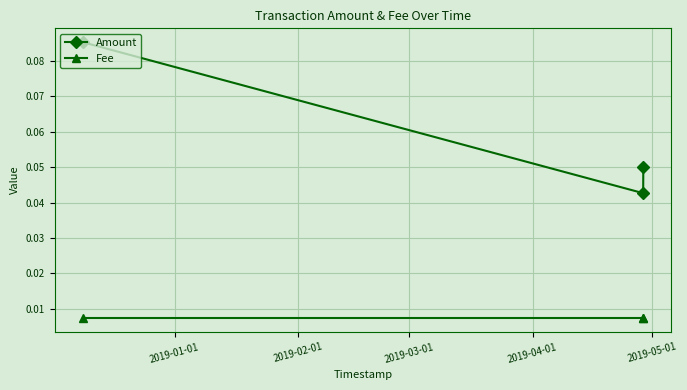

List the series in order of their overall mean, lowest first.

Fee, Amount